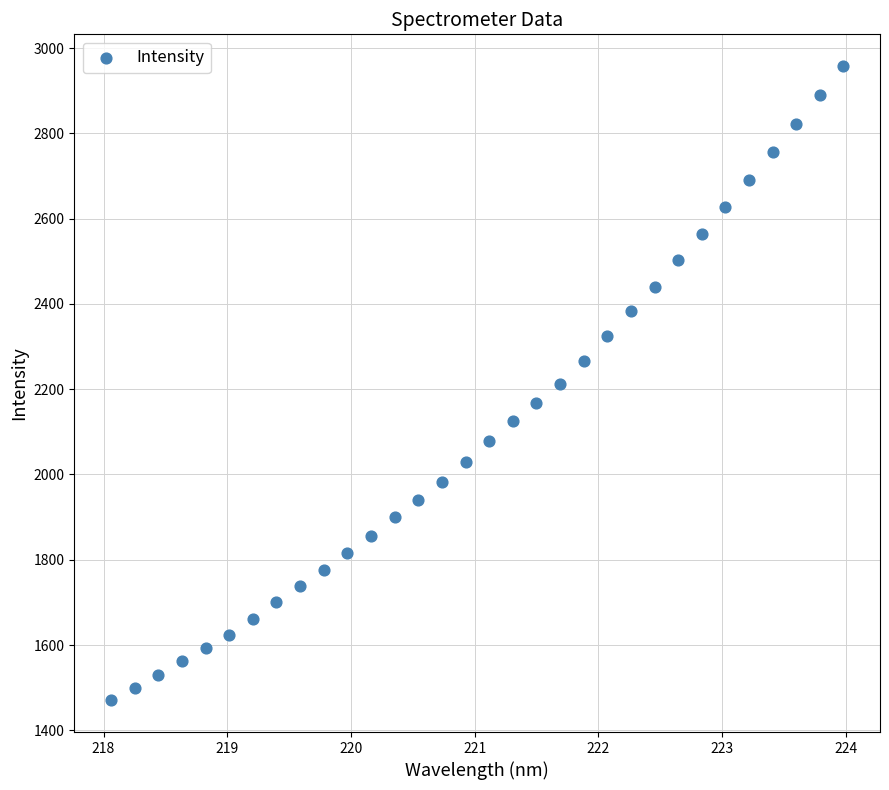

What is the range of X values (max minus min)?

5.9